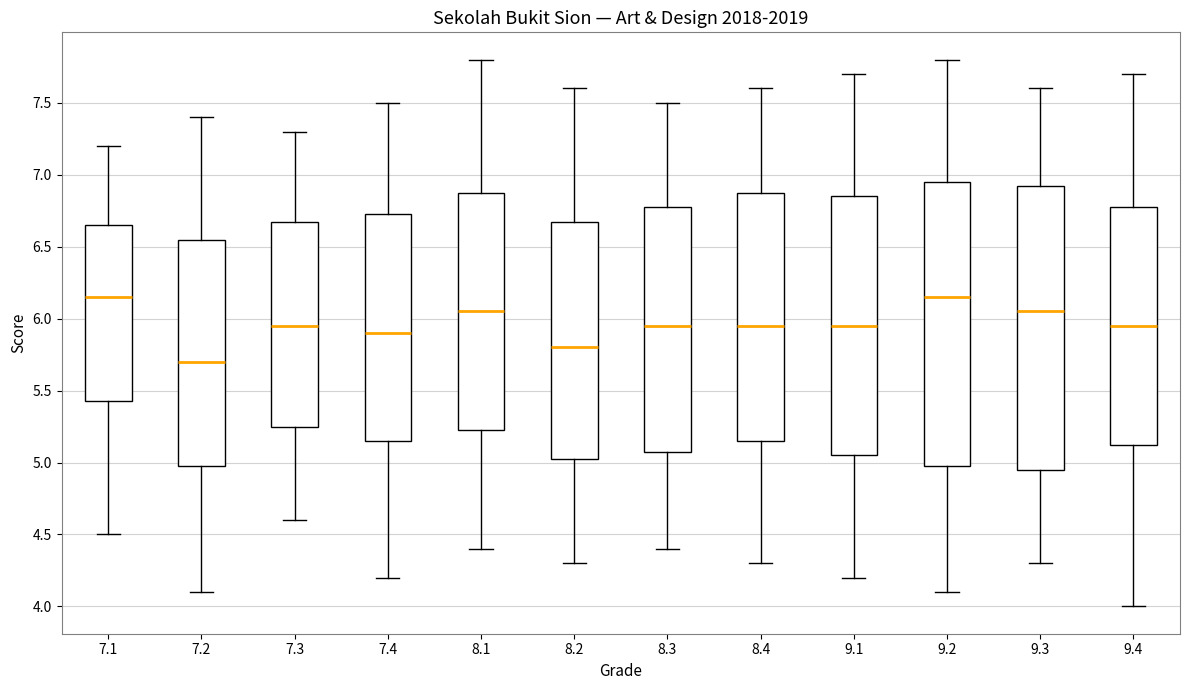

Reading left to right, read every box against the y-axis: the position of its median line, the range the box covers, and the ends of its whiskers. The values are not printed on the chart, so give them approximately, as read against the axis.

7.1: median 6.15, box 5.45 to 6.65, whiskers 4.50 to 7.20
7.2: median 5.70, box 5.00 to 6.55, whiskers 4.10 to 7.40
7.3: median 5.95, box 5.25 to 6.70, whiskers 4.60 to 7.30
7.4: median 5.90, box 5.15 to 6.75, whiskers 4.20 to 7.50
8.1: median 6.05, box 5.25 to 6.90, whiskers 4.40 to 7.80
8.2: median 5.80, box 5.05 to 6.70, whiskers 4.30 to 7.60
8.3: median 5.95, box 5.10 to 6.80, whiskers 4.40 to 7.50
8.4: median 5.95, box 5.15 to 6.90, whiskers 4.30 to 7.60
9.1: median 5.95, box 5.05 to 6.85, whiskers 4.20 to 7.70
9.2: median 6.15, box 5.00 to 6.95, whiskers 4.10 to 7.80
9.3: median 6.05, box 4.95 to 6.95, whiskers 4.30 to 7.60
9.4: median 5.95, box 5.15 to 6.80, whiskers 4.00 to 7.70